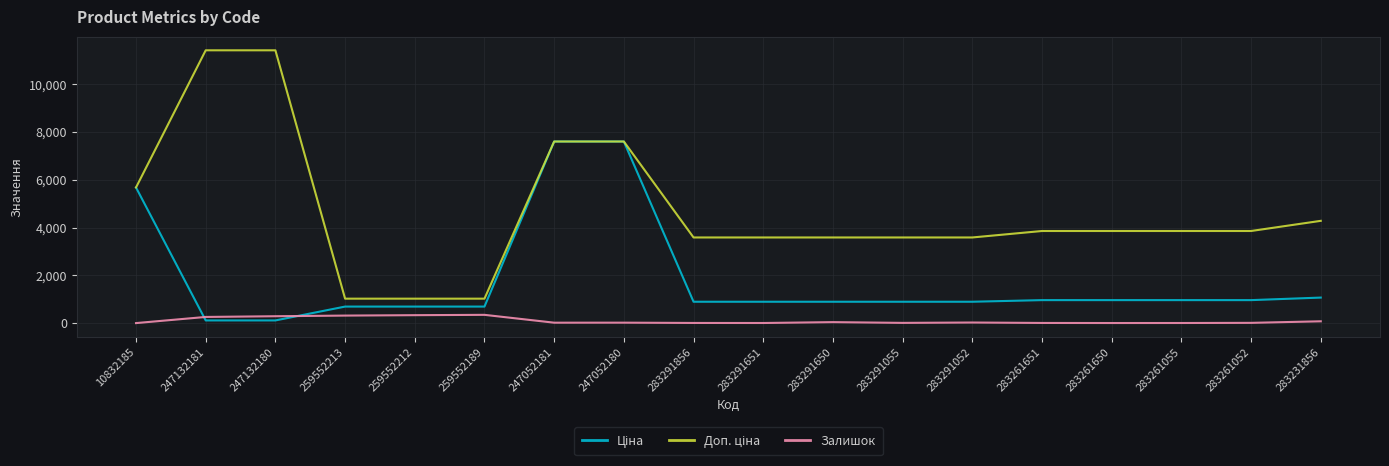

What is the greatest value displayed?

11410.0